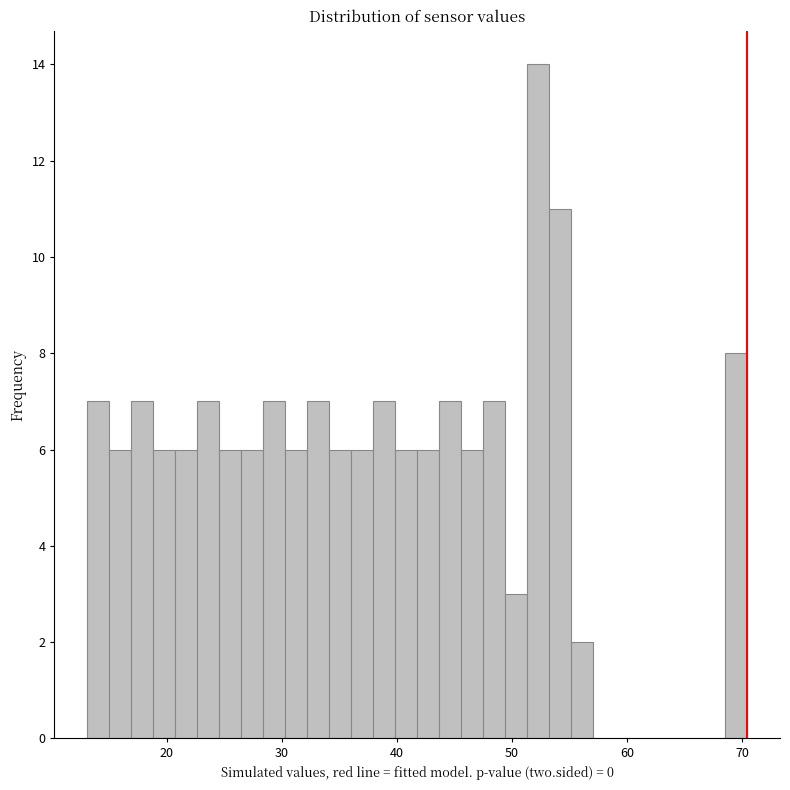

Around what value on the x-axis is the tallest bar? Give the approximate position of its centre, as read against the axis.

52